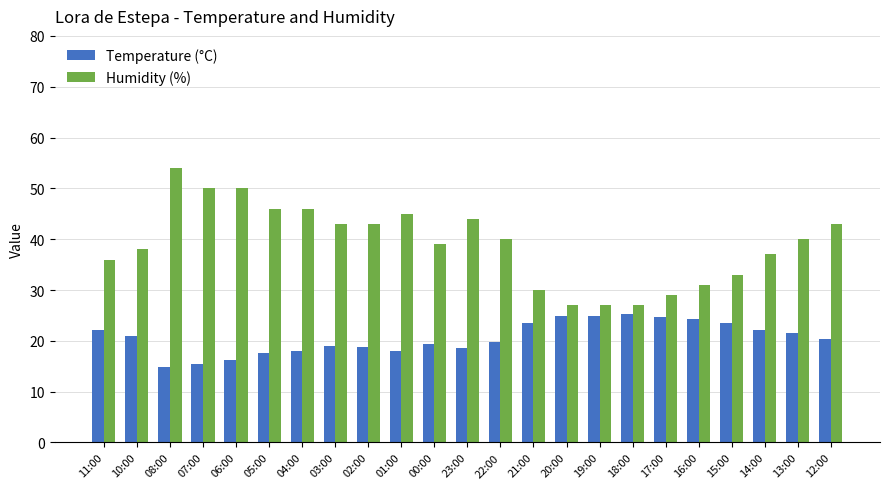

What are all the series names shown in the legend?

Temperature (°C), Humidity (%)